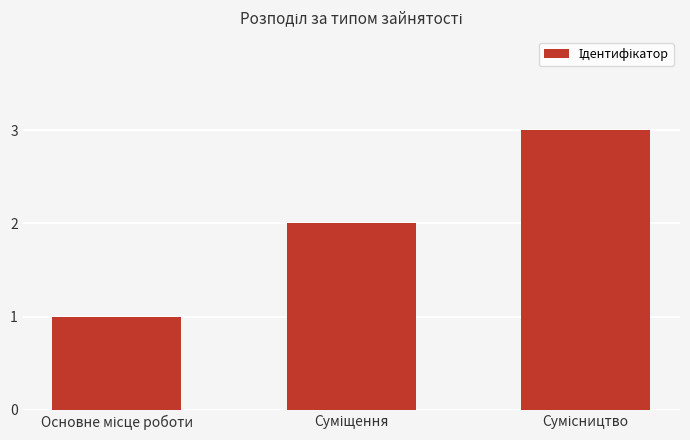

What is the average value?

2